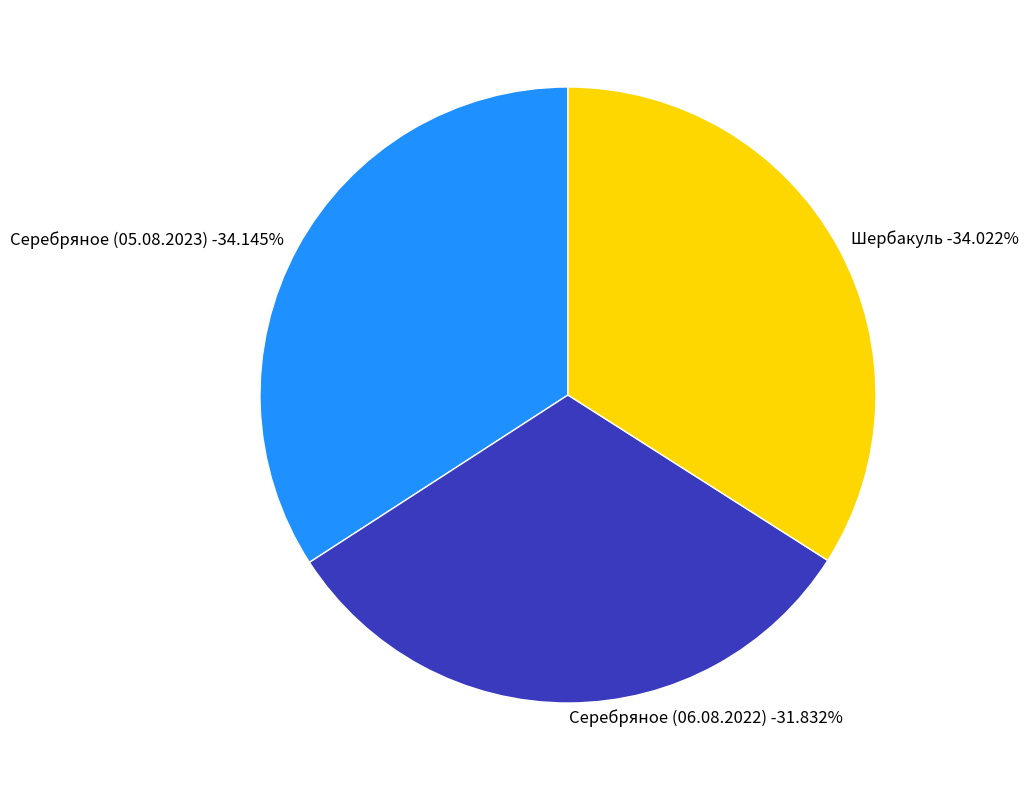

How many segments does this pie chart have?

3